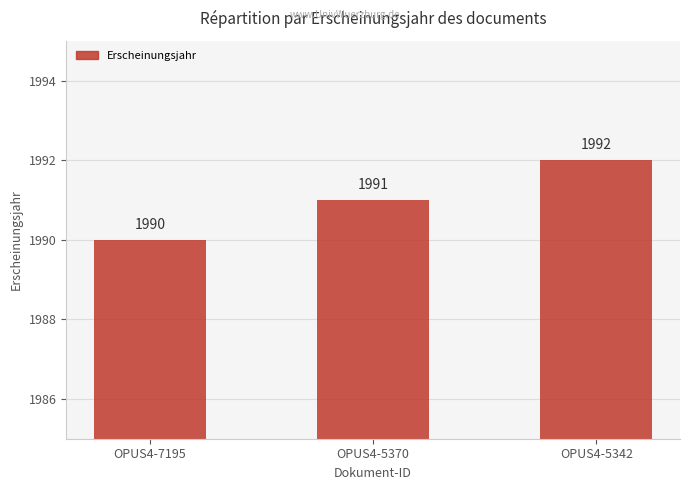

At which label is the value closest to 1991?

OPUS4-5370